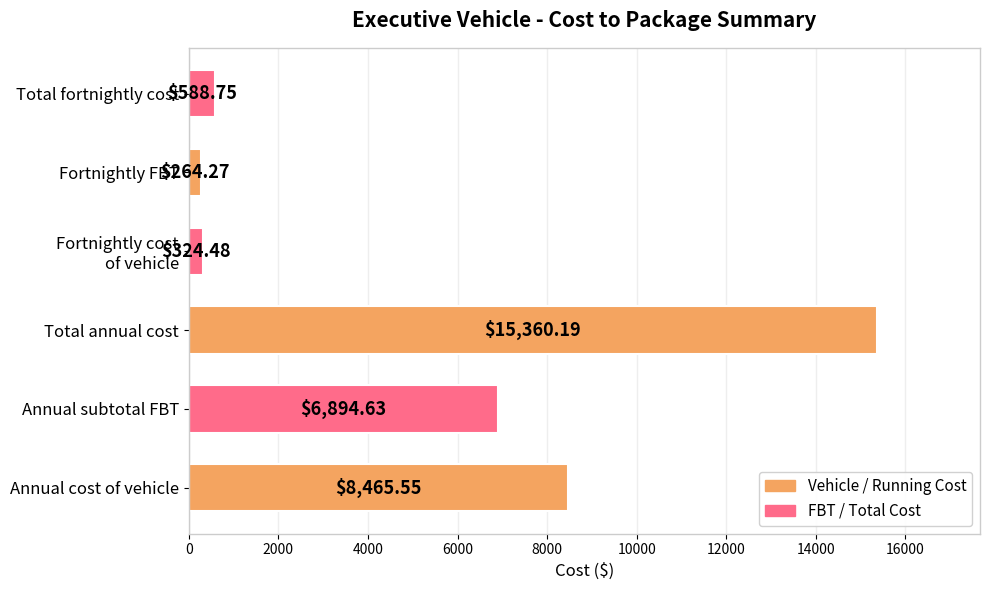

How many bars are there in total?

6